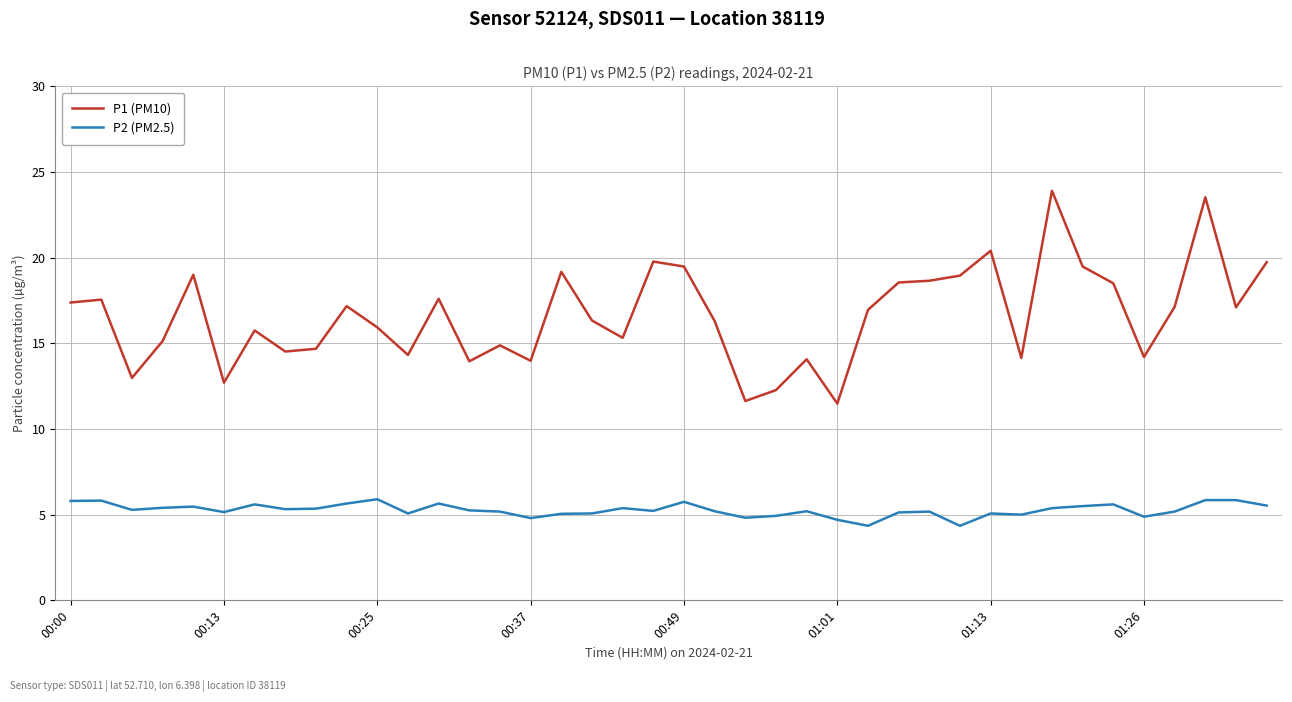

What is the average value of the P2 (PM2.5) series?

5.3